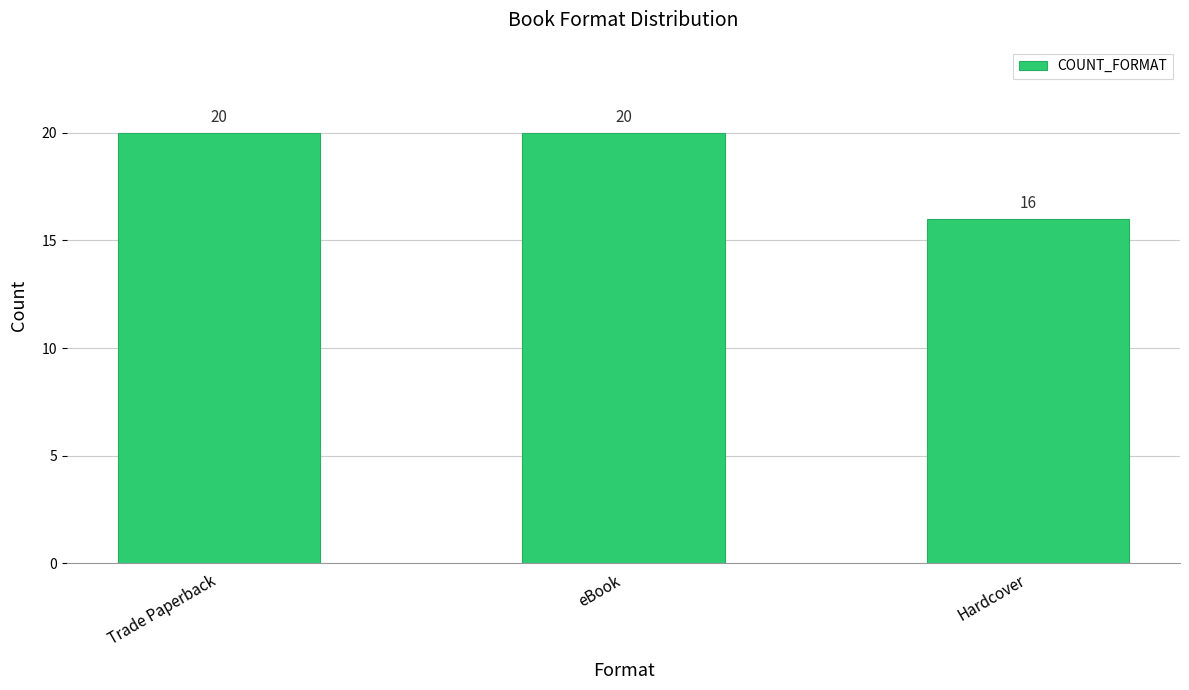

What is the label of the 3rd bar from the left?

Hardcover